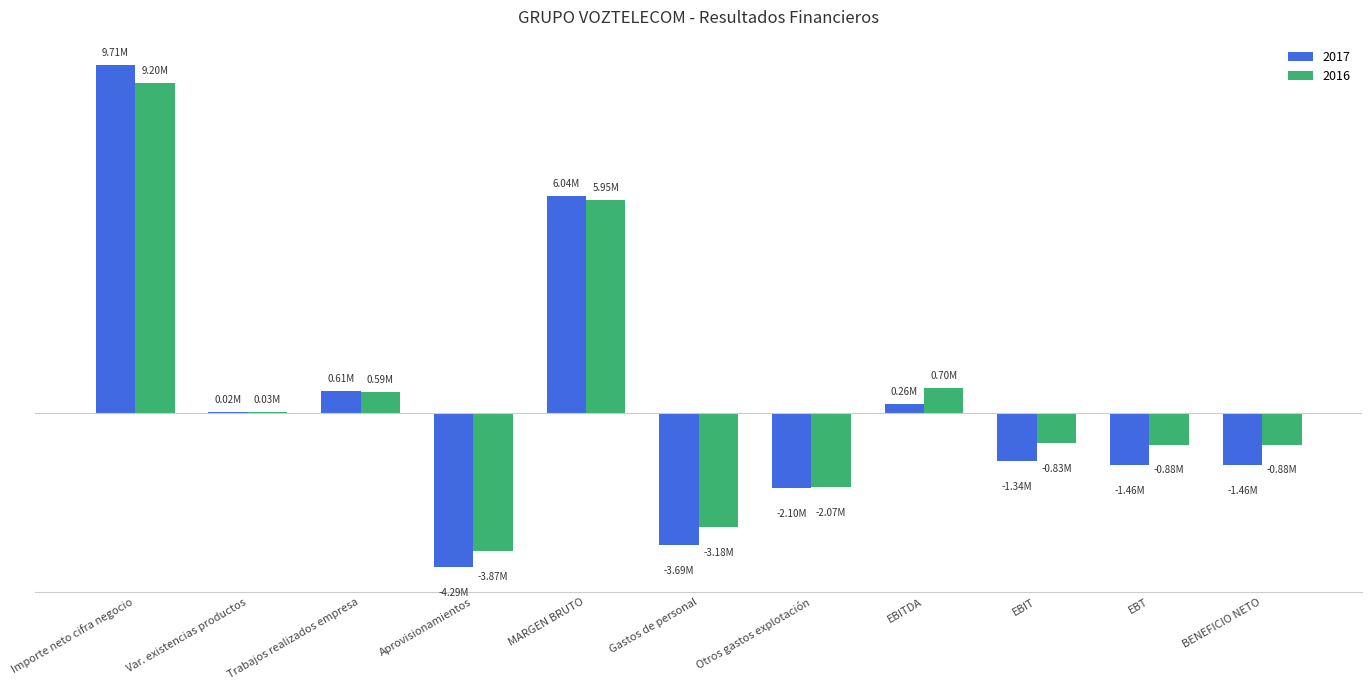

Does the chart contain stacked bars?

No